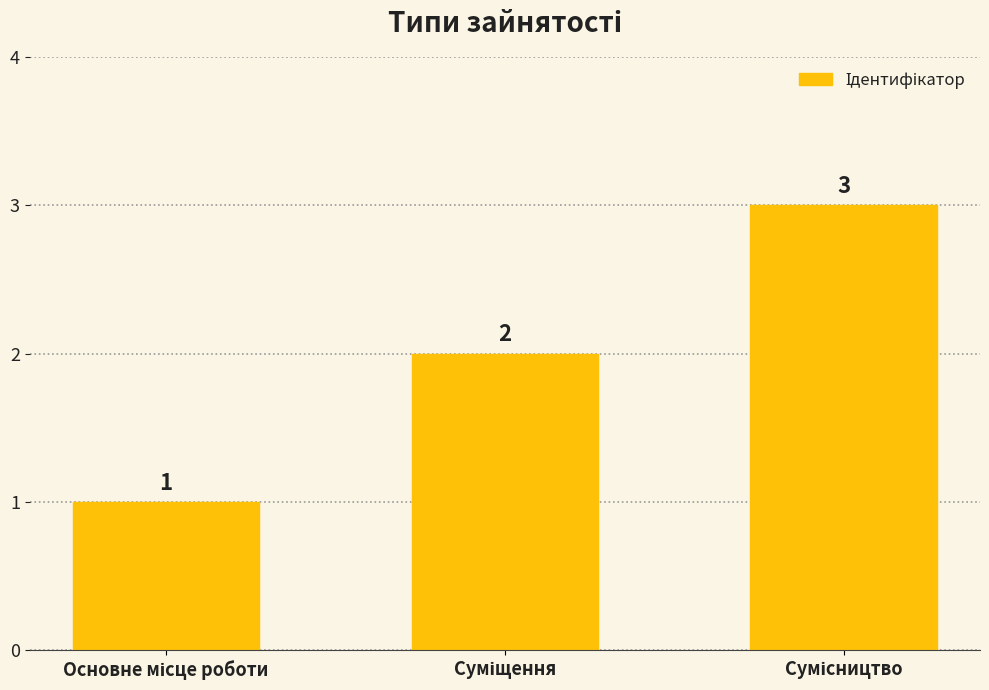

How many values are below 2?

1